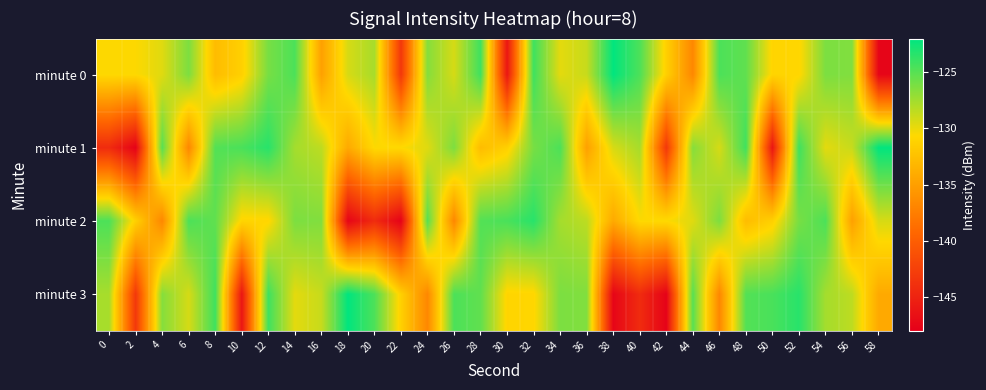

At which category is the sum across all series the highest?

12